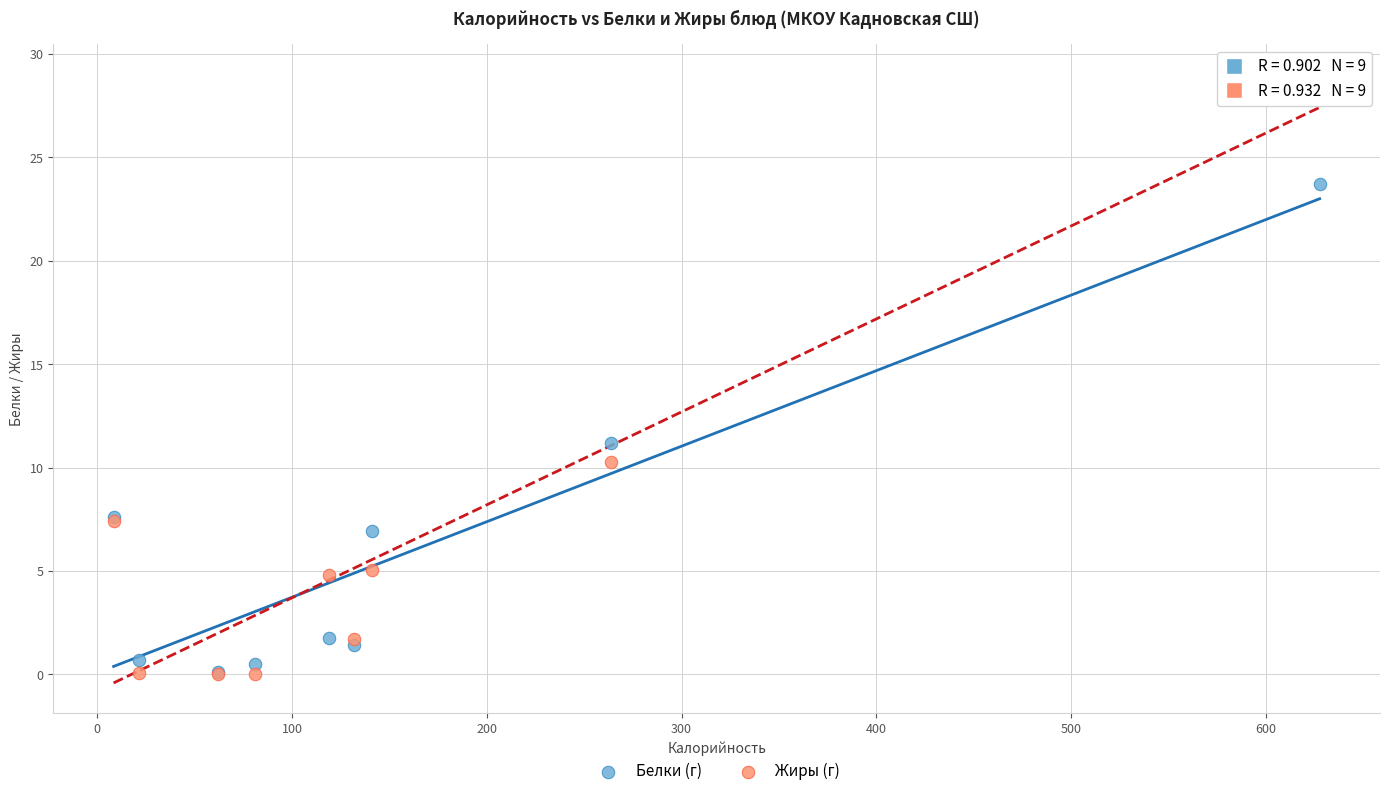

Across all series, what Y value is closest to 14?

11.2